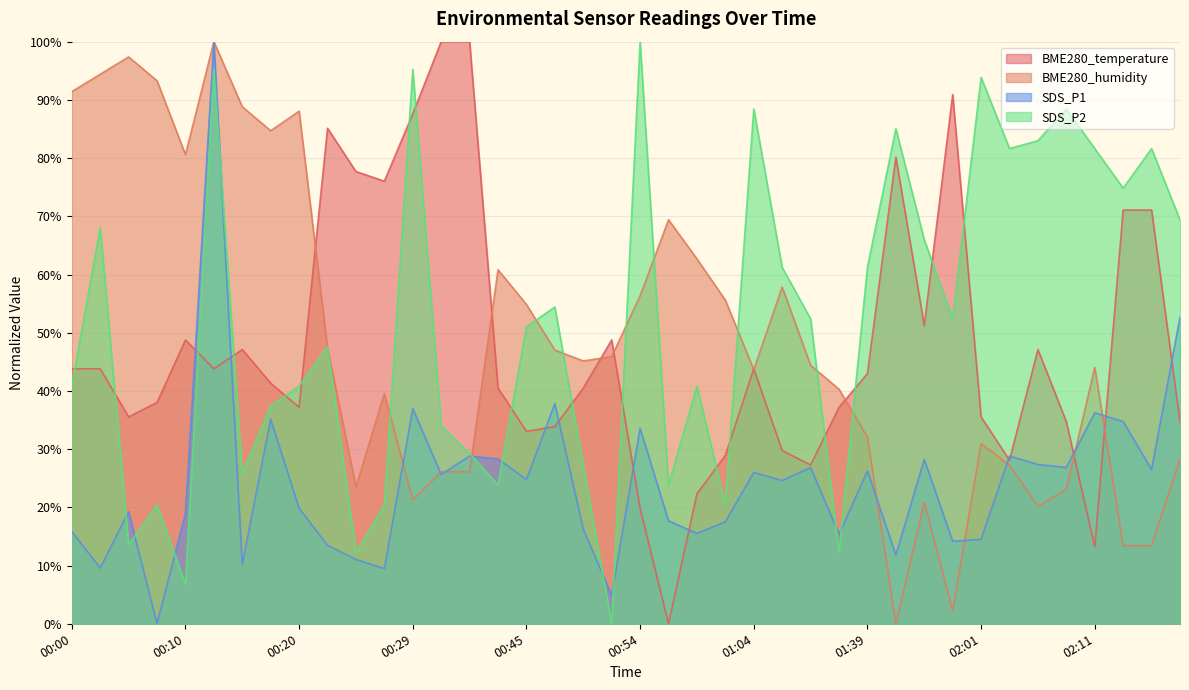

True or false: SDS_P2 and BME280_humidity intersect in this chart.

True